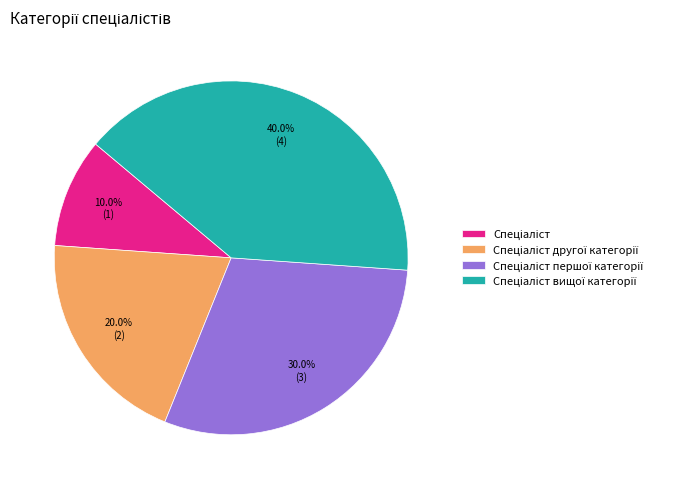

Is there a majority slice in this chart?

No